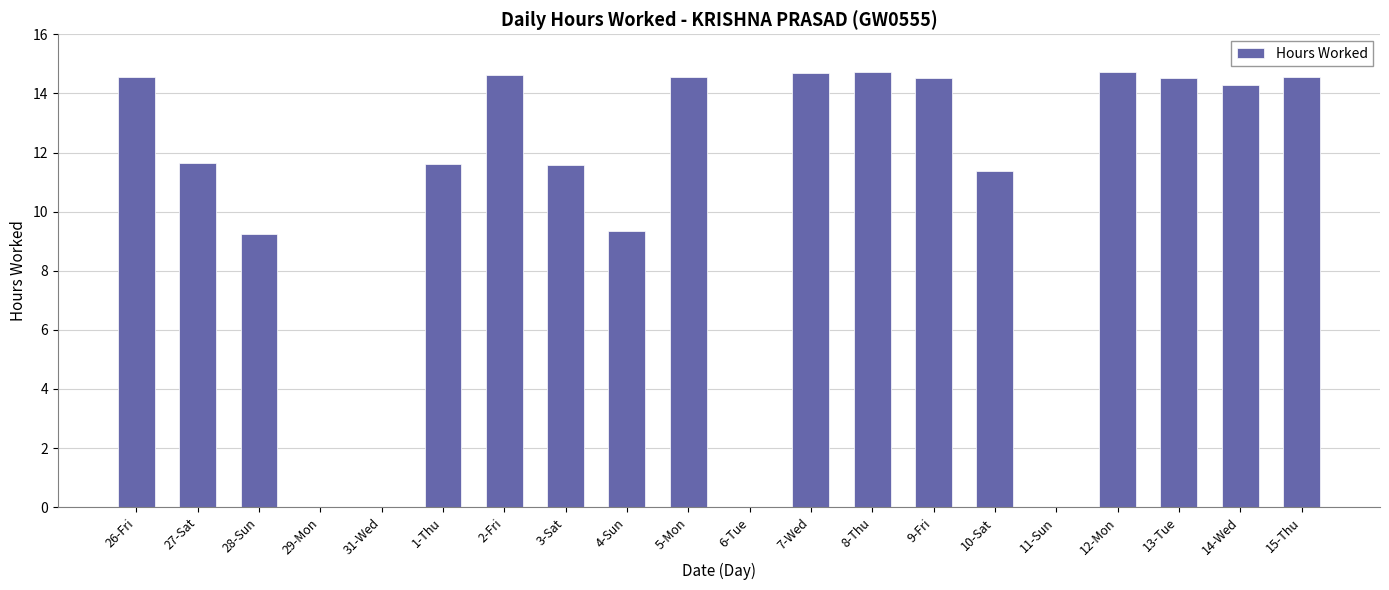

At which label does the data first exceed 14?

26-Fri